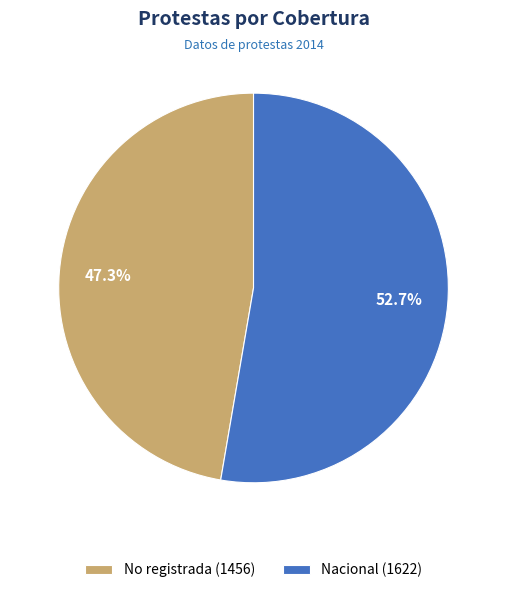

Rank the categories by value from lowest to highest.

No registrada, Nacional